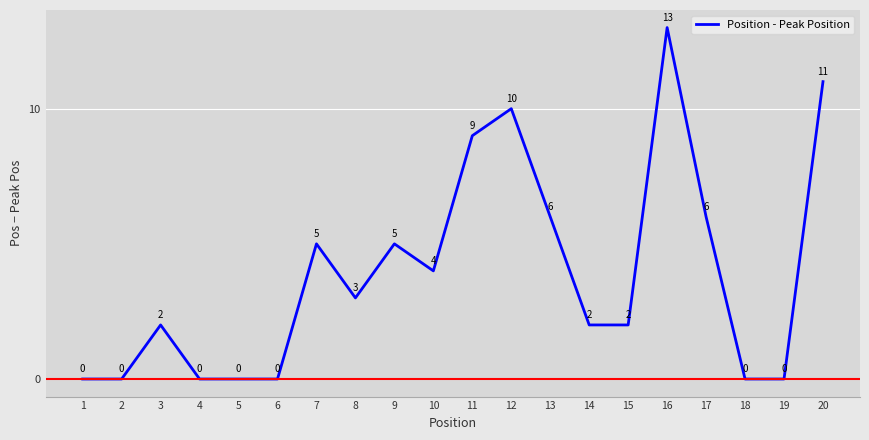

Reading left to right, what are all the values shown in this chart?

1=0	2=0	3=2	4=0	5=0	6=0	7=5	8=3	9=5	10=4	11=9	12=10	13=6	14=2	15=2	16=13	17=6	18=0	19=0	20=11